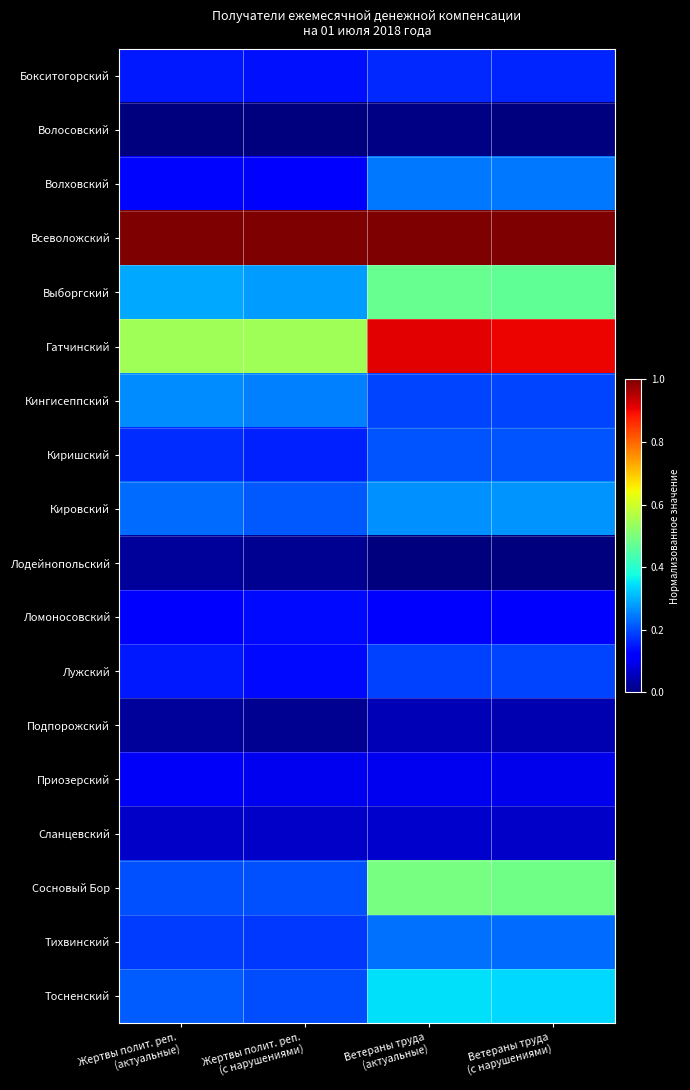

Rank the series by their maximum value, from lowest to highest.

Волосовский, Лодейнопольский, Подпорожский, Сланцевский, Приозерский, Ломоносовский, Бокситогорский, Лужский, Киришский, Тихвинский, Волховский, Кингисеппский, Кировский, Тосненский, Выборгский, Сосновый Бор, Гатчинский, Всеволожский